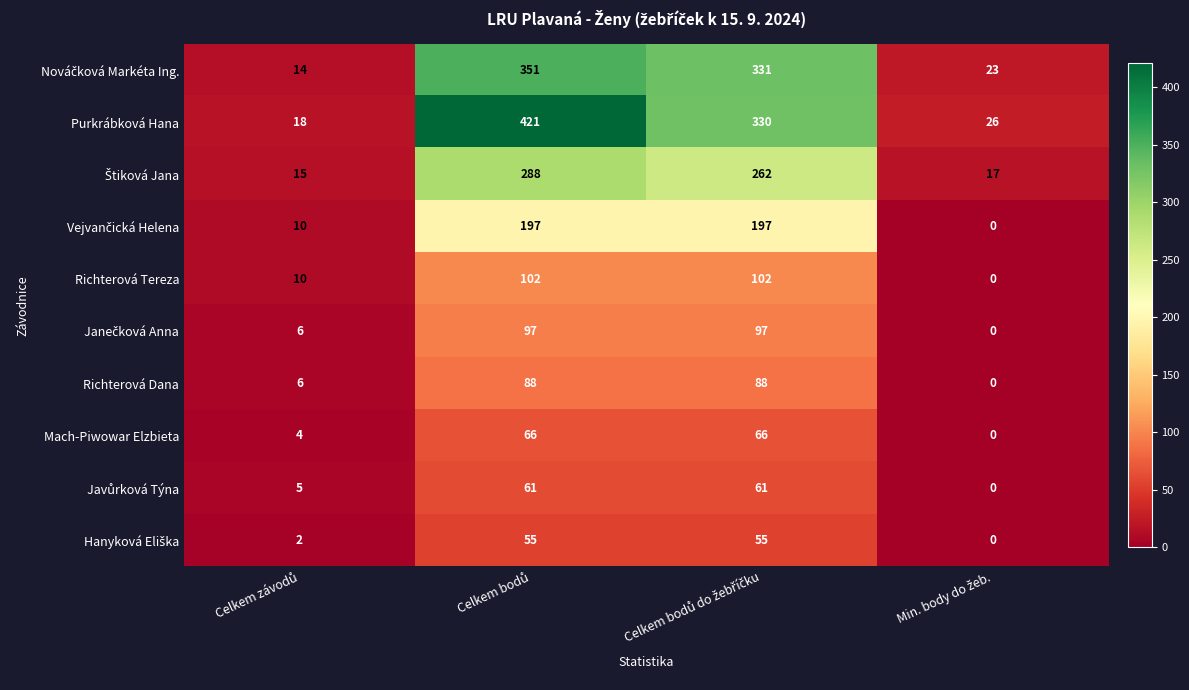

What is the highest value of the Richterová Dana series?

88